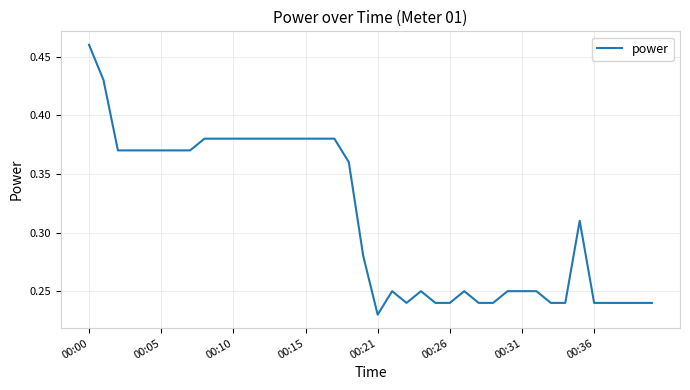

At which category does the chart reach its minimum across all series?

00:21